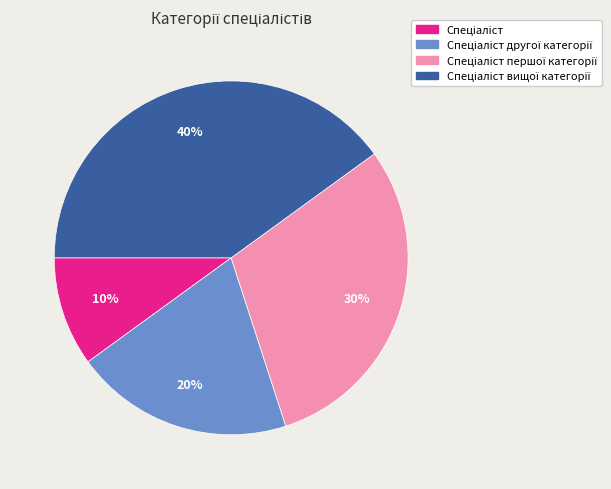

Count the number of slices in the pie.

4